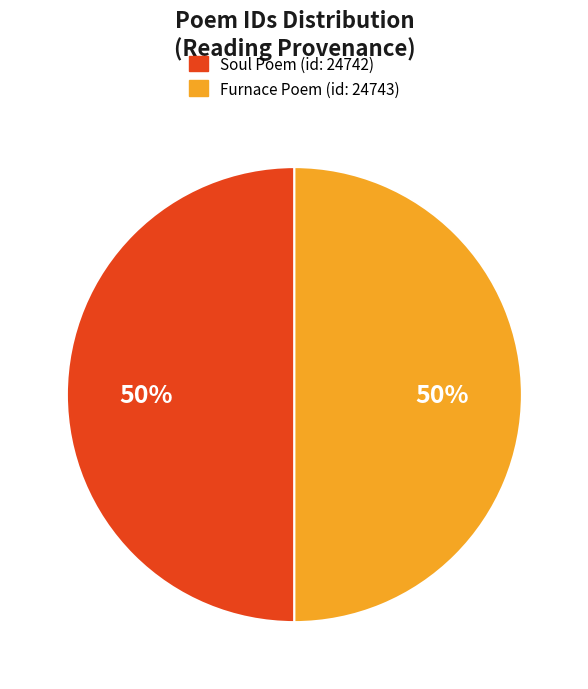

To the nearest percent, what is the average slice percentage?

50%